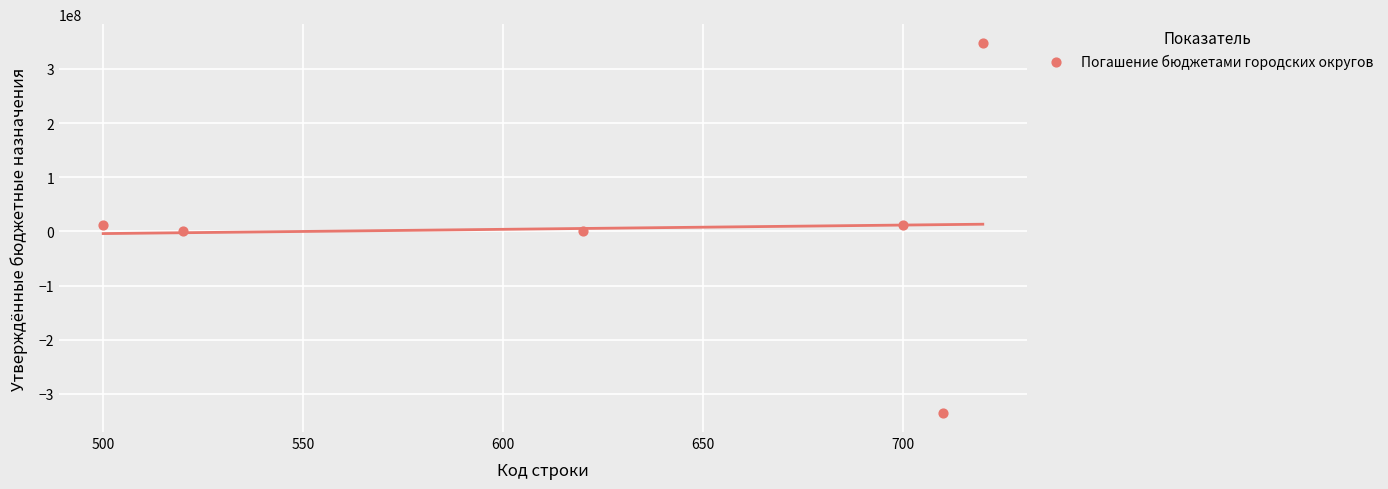

What is the average X value?

628.3